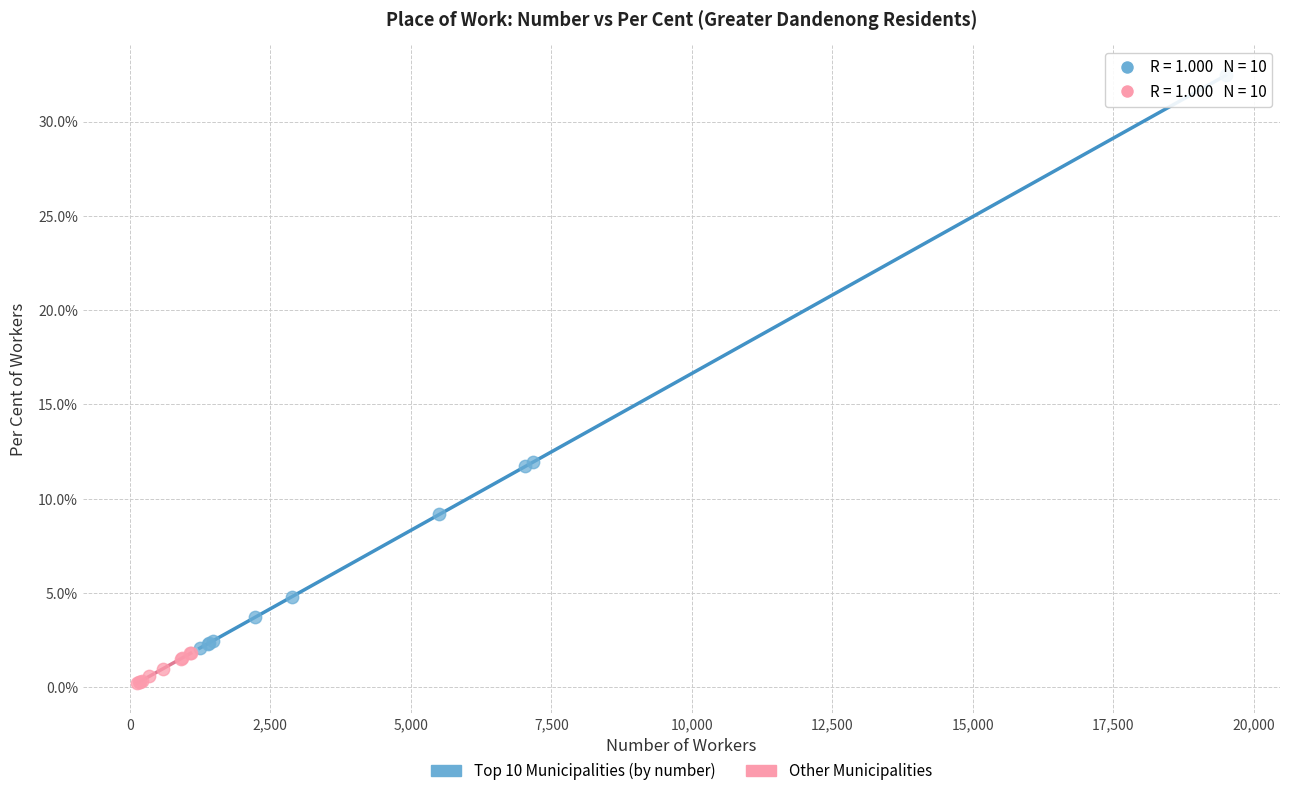

Which series has the largest Y range (max minus min)?

Top 10 Municipalities (by number)